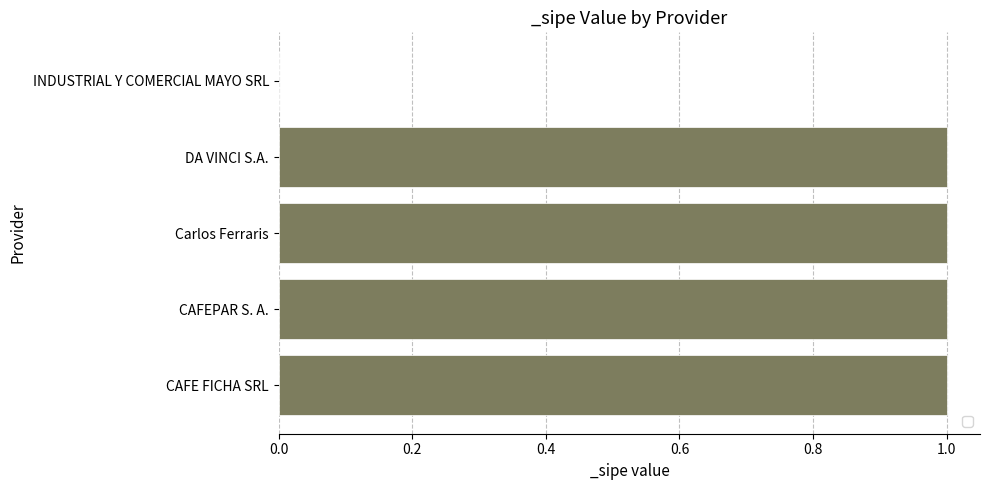

How many categories are shown in the chart?

5